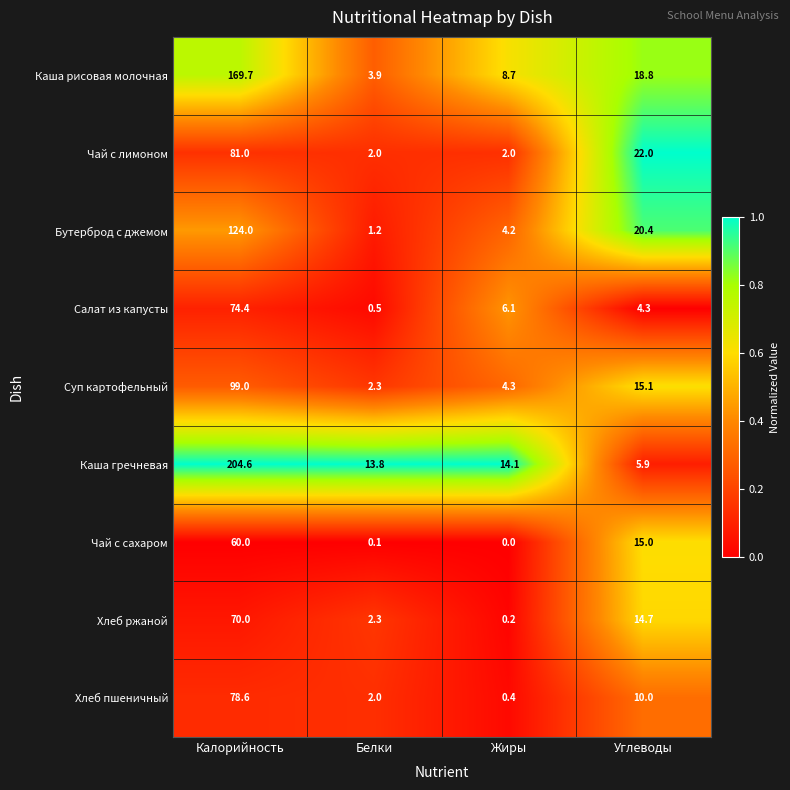

At which label is Каша рисовая молочная closest to 86?

Углеводы